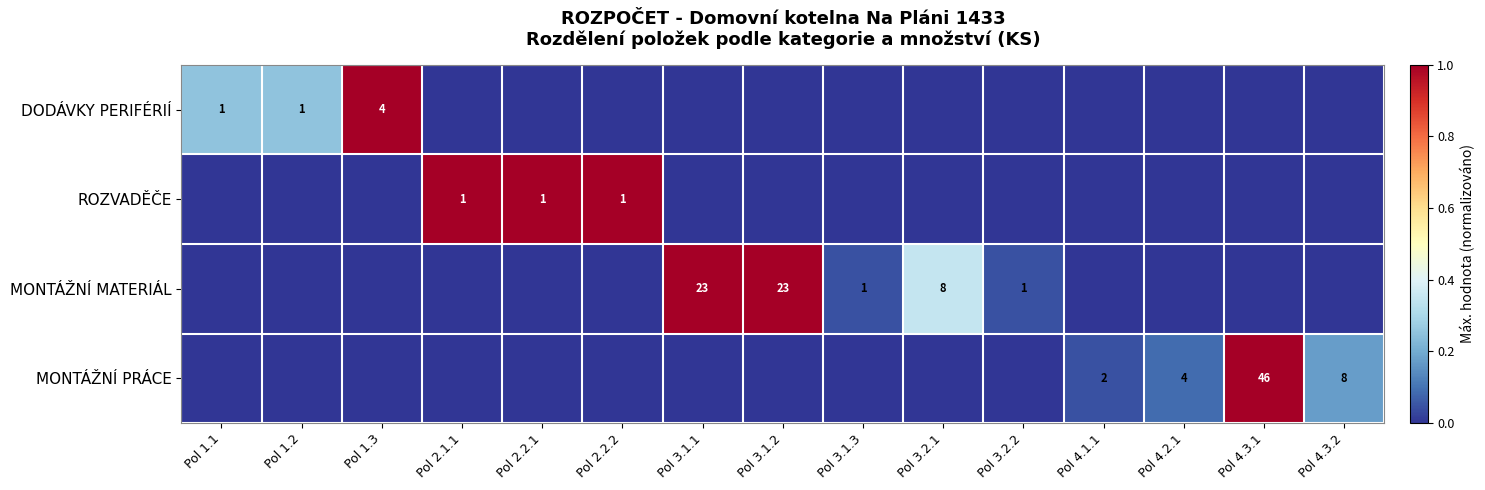

Is it true that DODÁVKY PERIFÉRIÍ equals 1 at Pol 1.1?

True